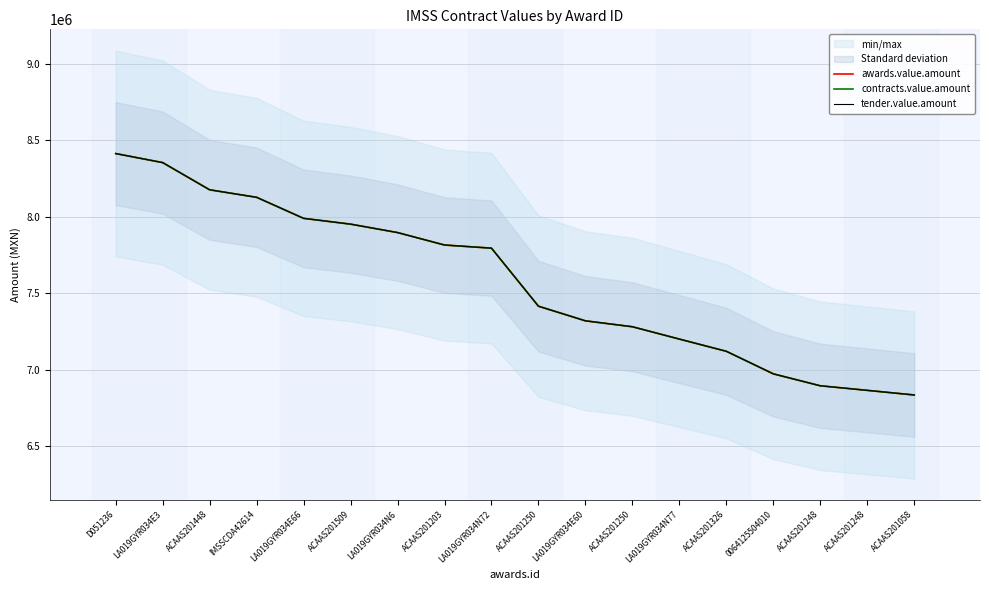

True or false: tender.value.amount and awards.value.amount cross at least once.

False